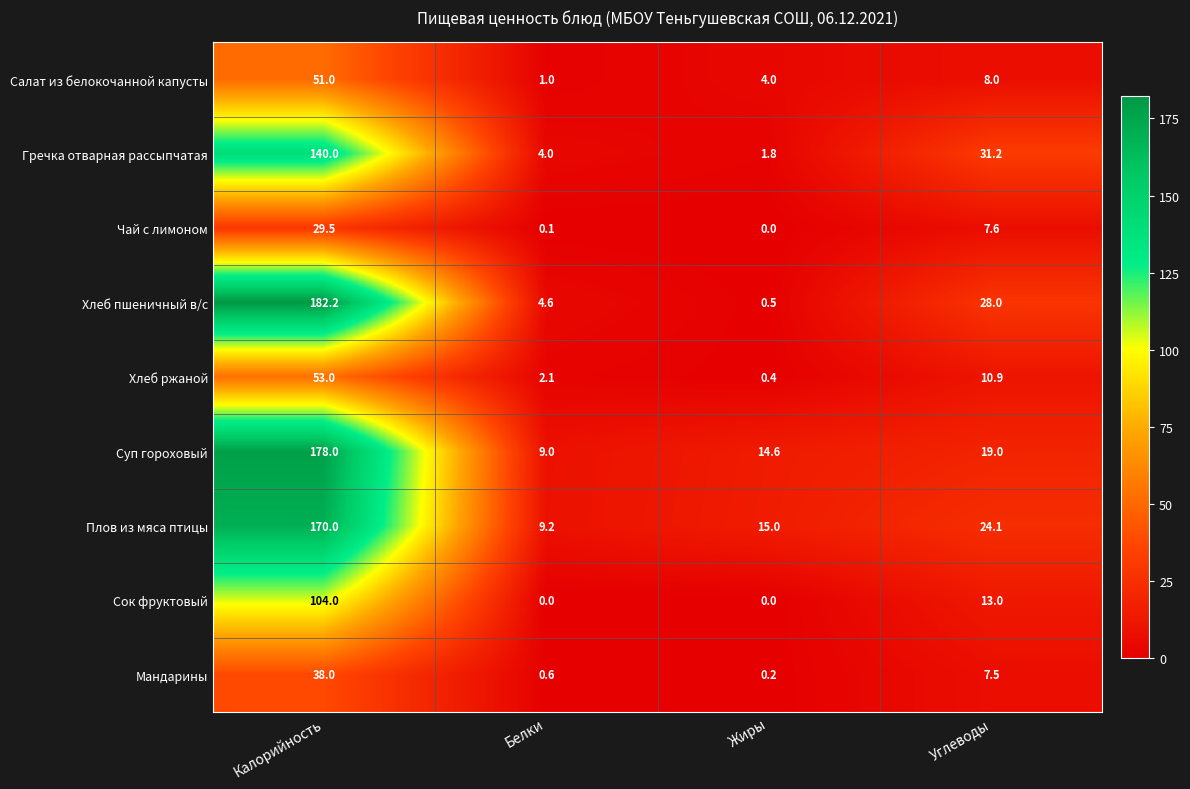

What is the spread (max minus min) of values at Калорийность?

152.7